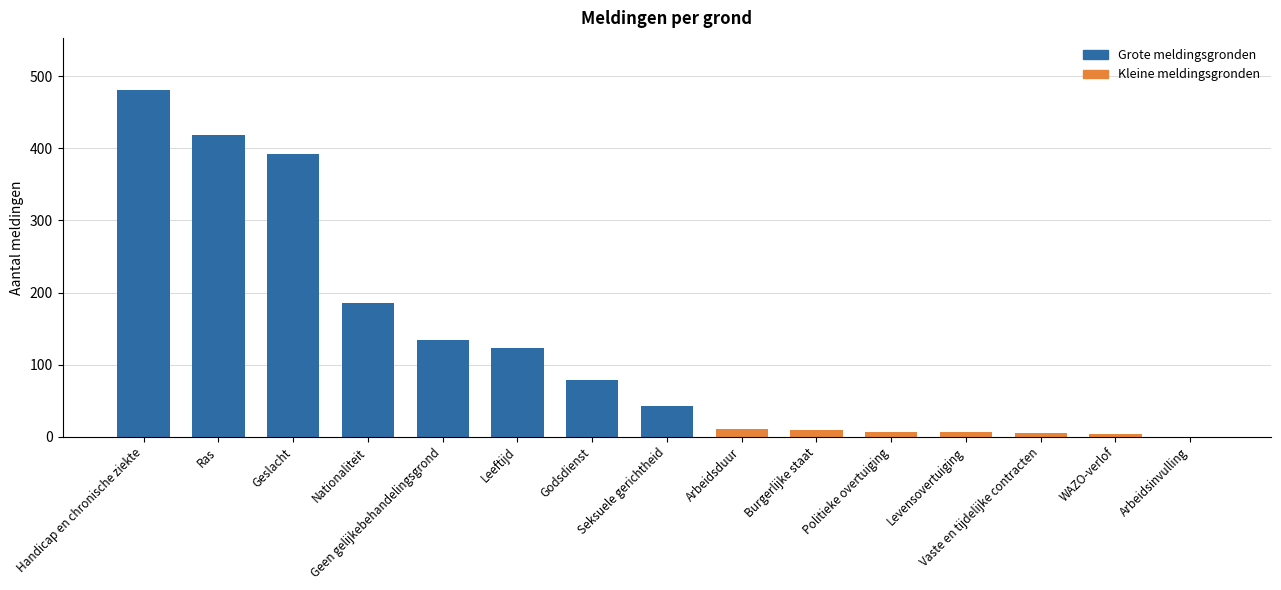

The value at Leeftijd is 123. True or false?

True